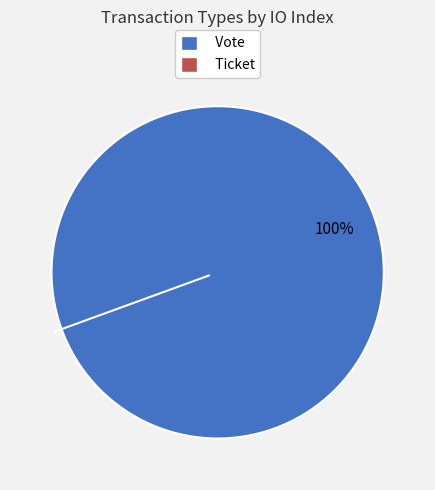

Is there any slice that represents more than half of the pie?

Yes